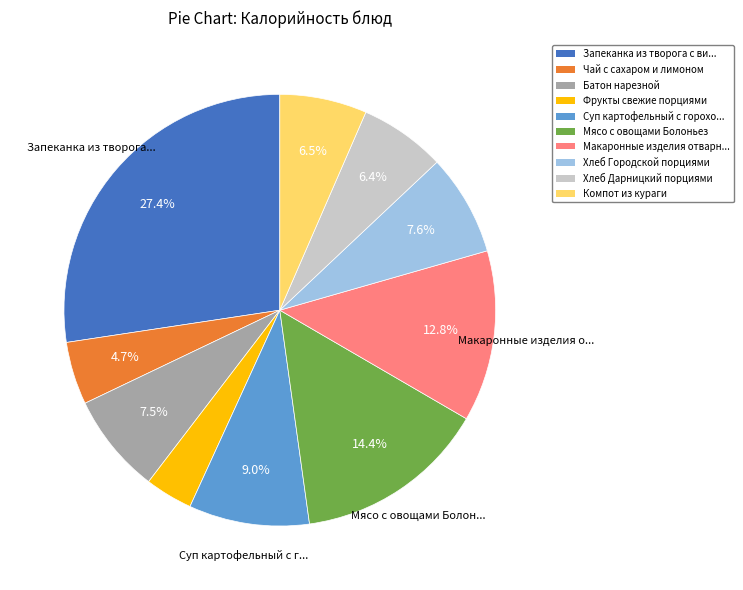

Is there a majority slice in this chart?

No